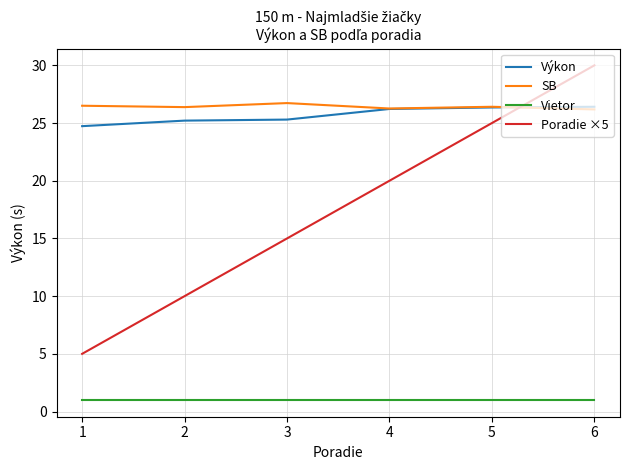

Which series has the largest total across all categories?

SB